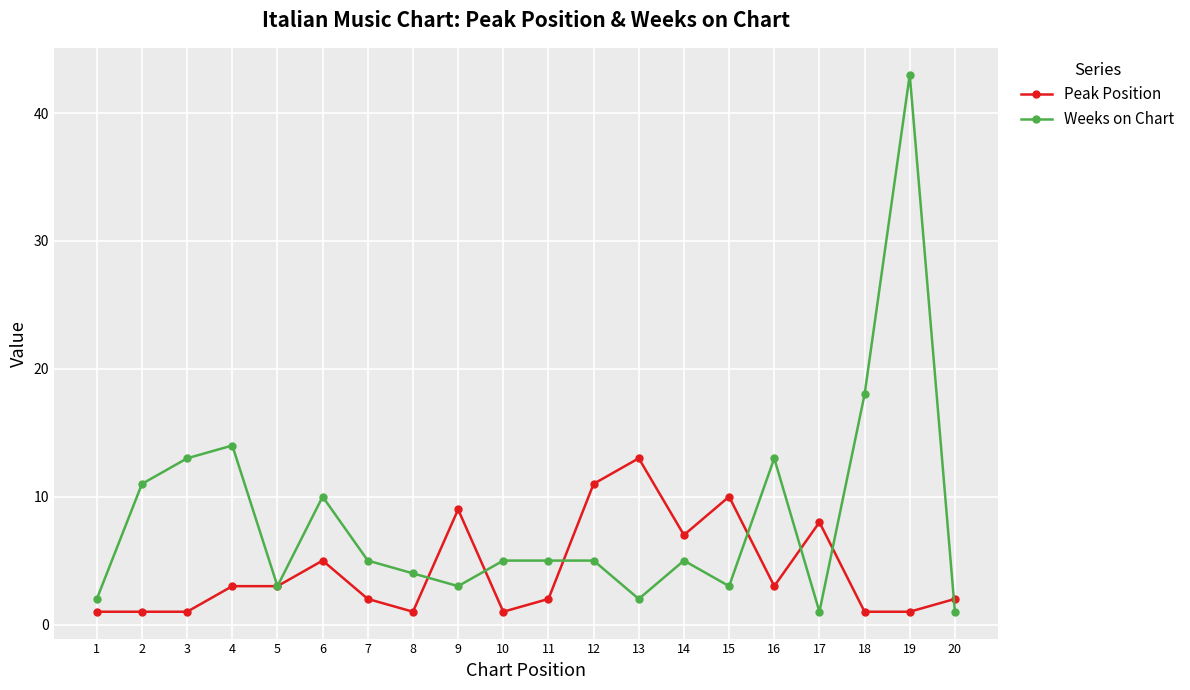

Reading left to right, extract all data points from this chart.

Peak Position: 1=1	2=1	3=1	4=3	5=3	6=5	7=2	8=1	9=9	10=1	11=2	12=11	13=13	14=7	15=10	16=3	17=8	18=1	19=1	20=2
Weeks on Chart: 1=2	2=11	3=13	4=14	5=3	6=10	7=5	8=4	9=3	10=5	11=5	12=5	13=2	14=5	15=3	16=13	17=1	18=18	19=43	20=1